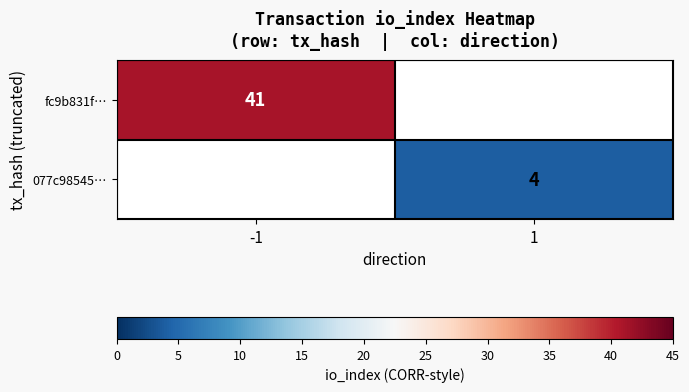

Is it true that 077c98545… equals 4 at 1?

True